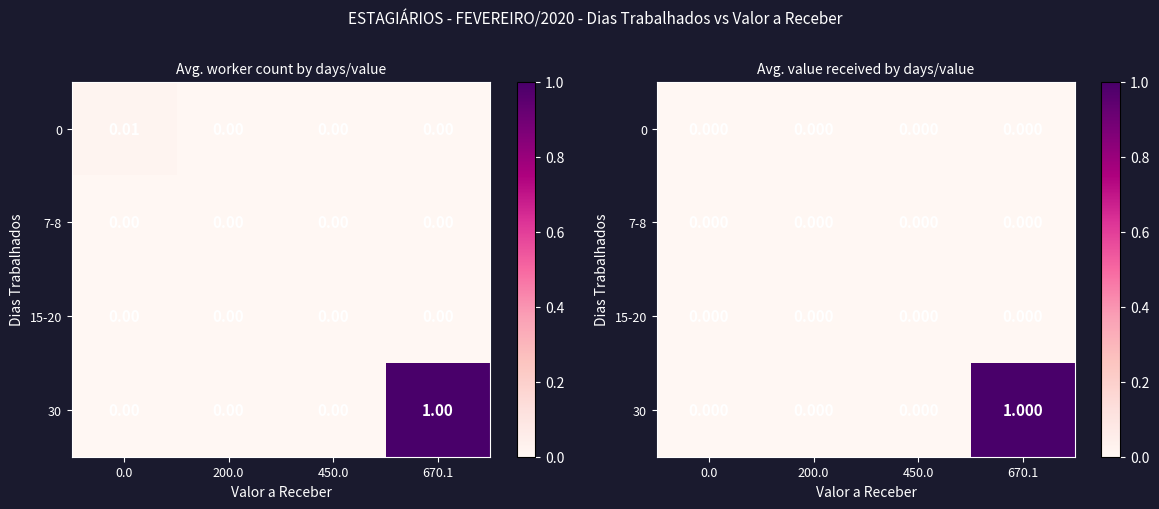

The row_0 series shows 0 at 450.0. True or false?

True